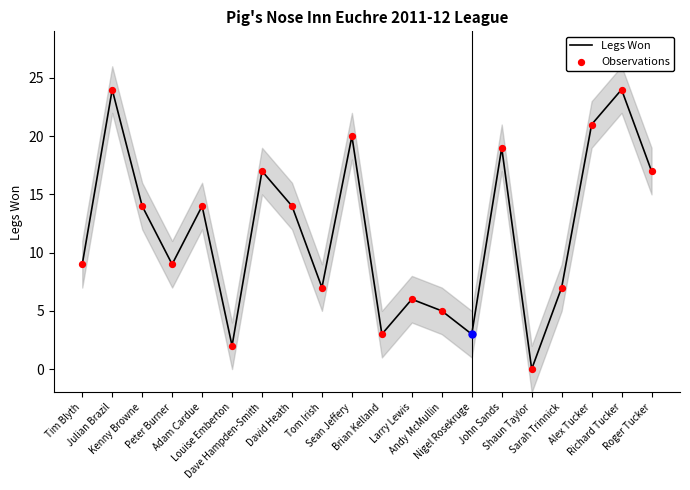

Which series reaches the maximum Y coordinate?

Legs Won